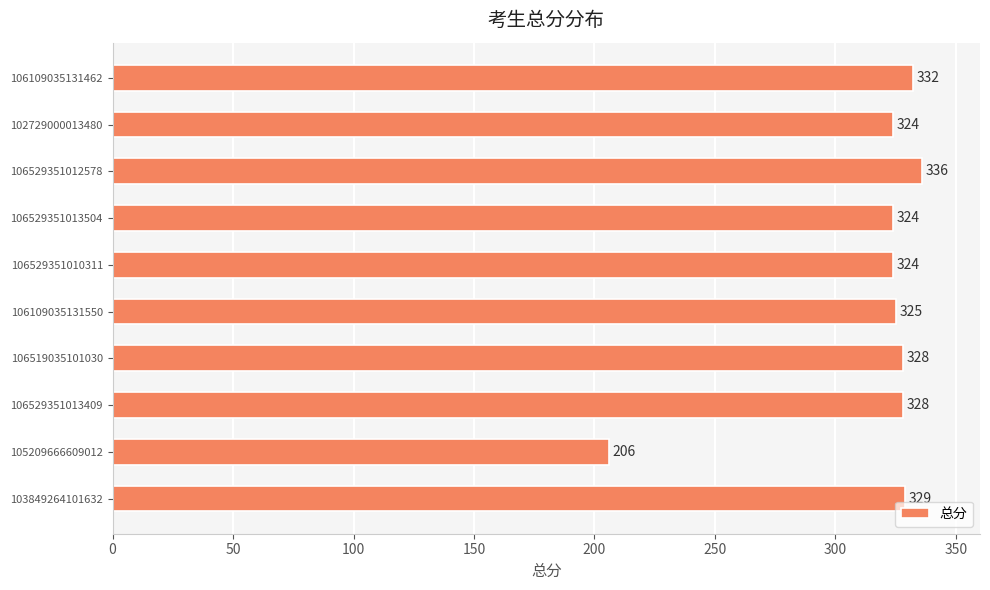

Which has a higher value, 106519035101030 or 106529351012578?

106529351012578